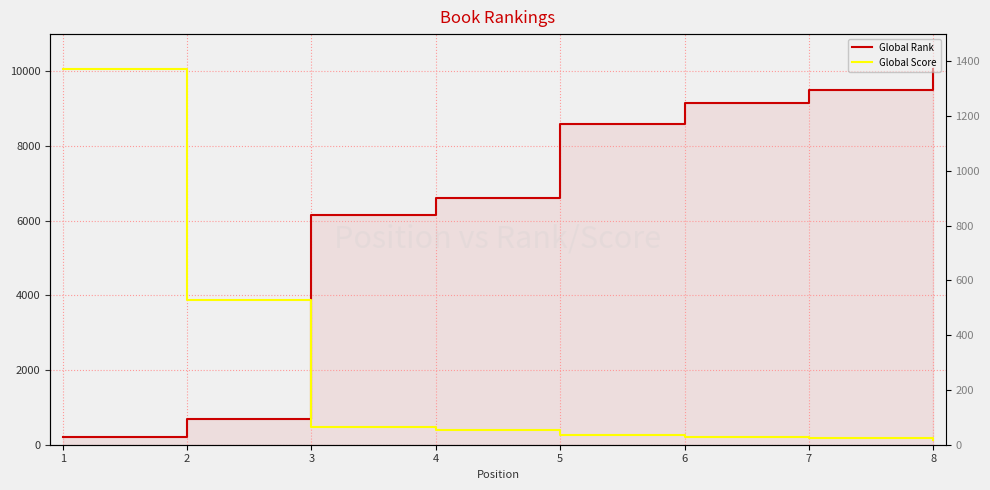

Rank the series by their average value, from highest to lowest.

Global Rank, Global Score